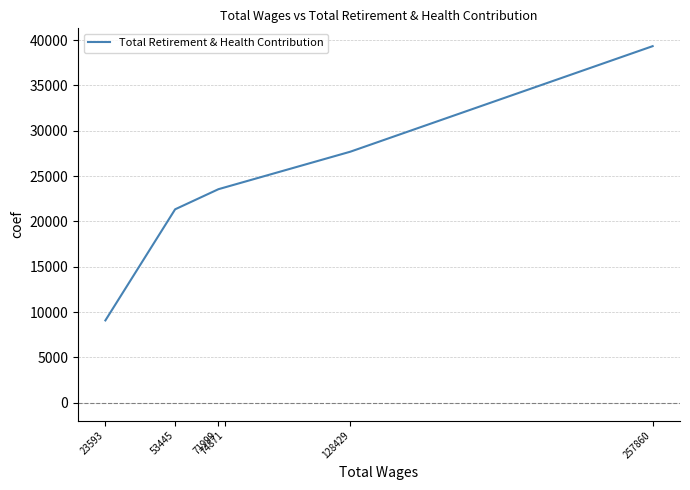

What is the difference between the values at 128429 and 53445?

6352